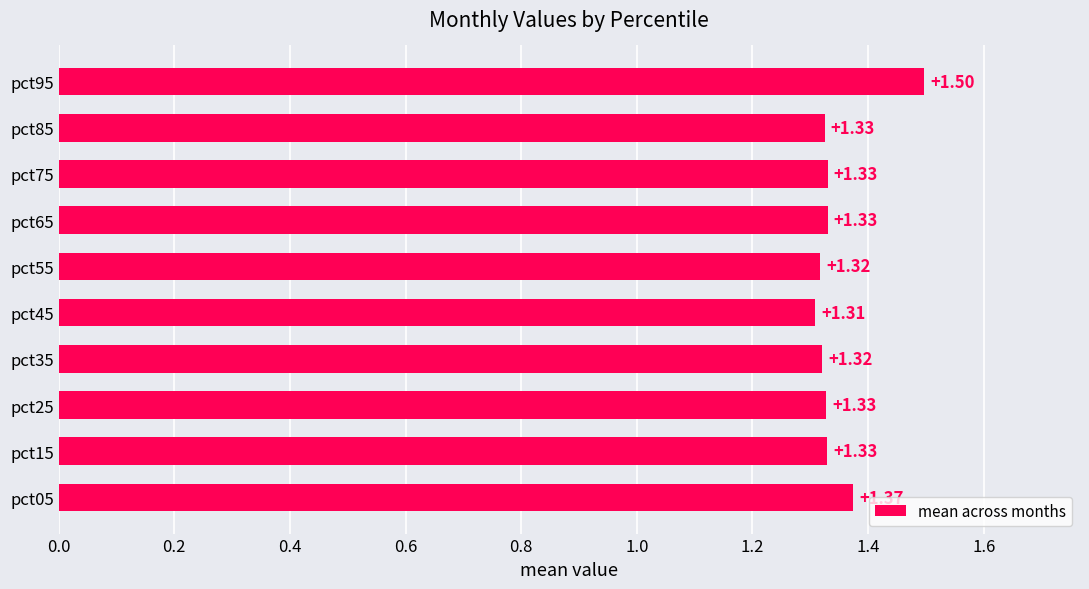

What is the sum of the values at pct15 and pct35?

2.7